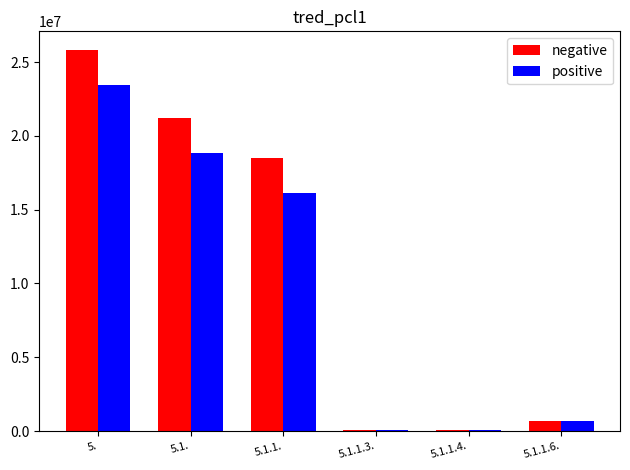

At which label does positive first exceed 16134803?

5.